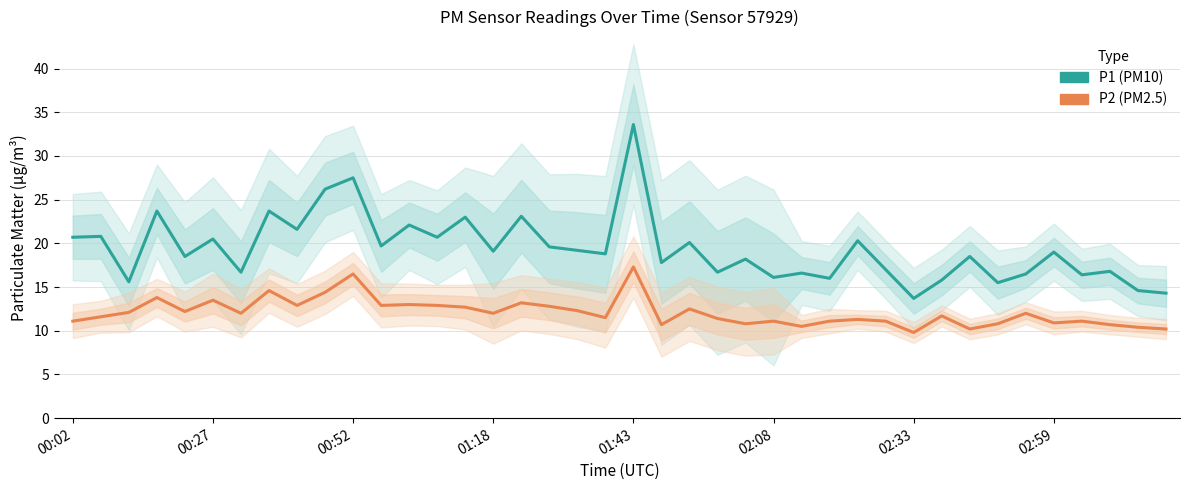

How many values in the P1 (PM10) series are below 19?

20